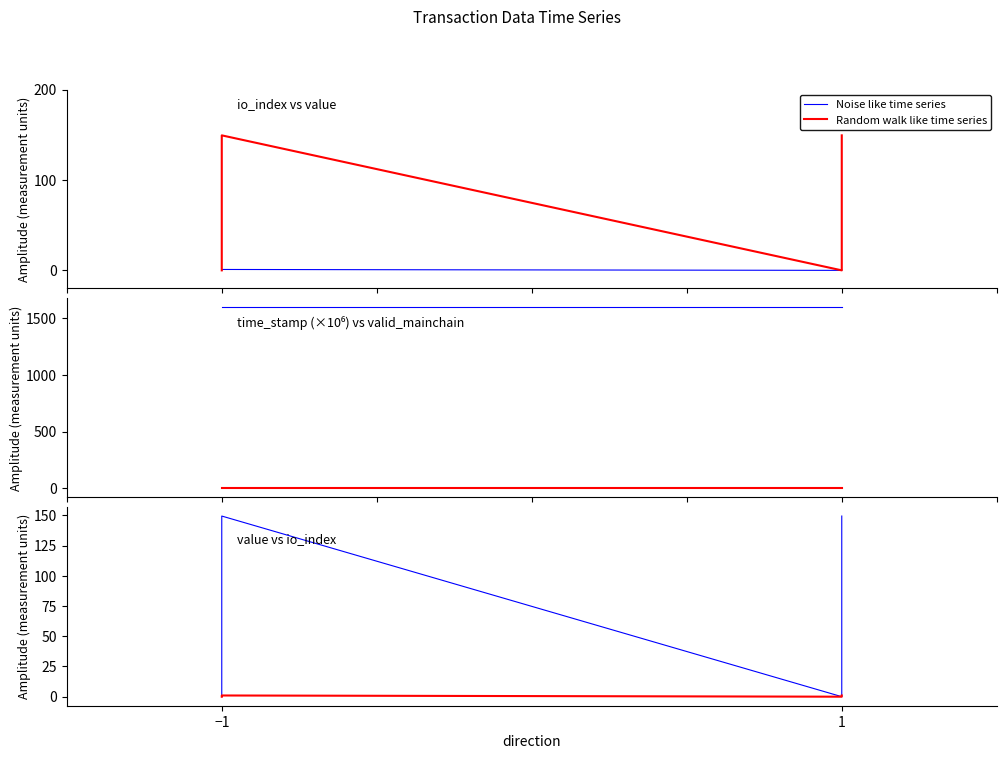

Reading left to right, transcribe all the data shown in this chart.

Noise like time series: 0.0	149.5	0.0	149.5
Random walk like time series: 0.0	1.0	0.0	1.0